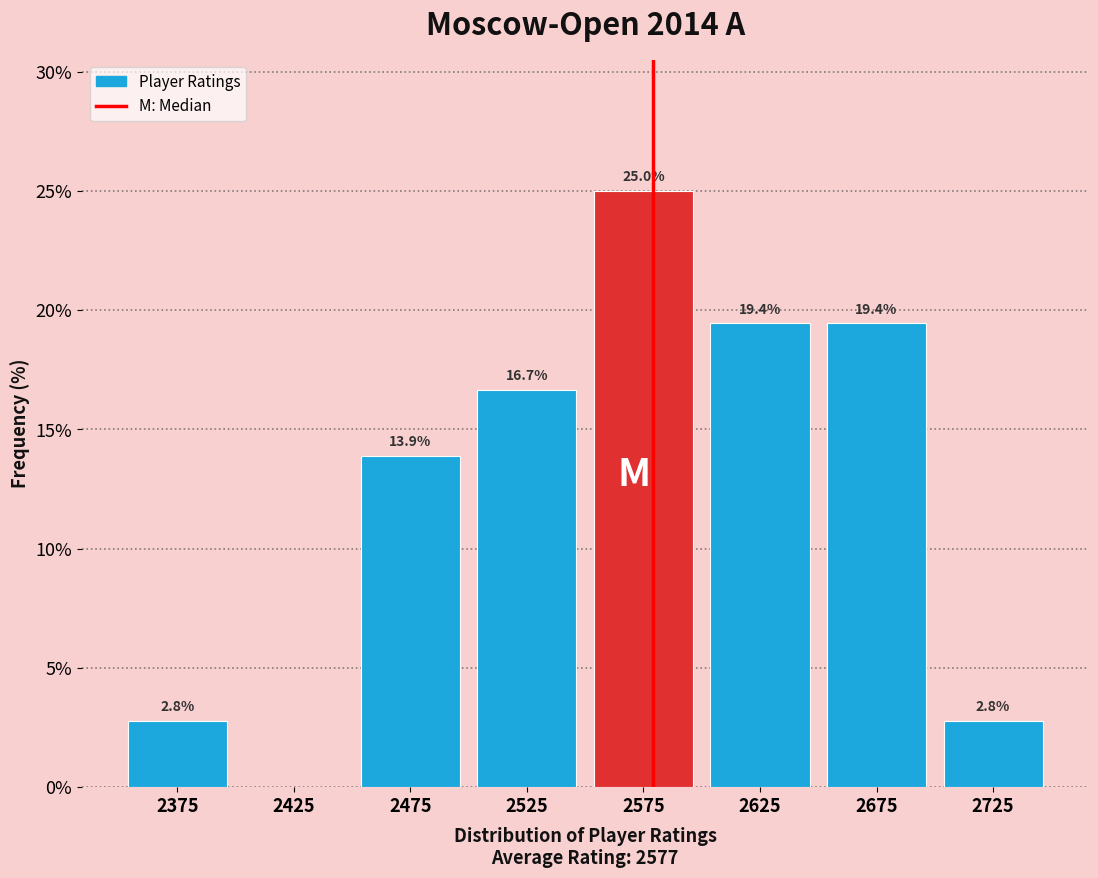

Which range on the x-axis has the tallest bar?

2550 to 2600